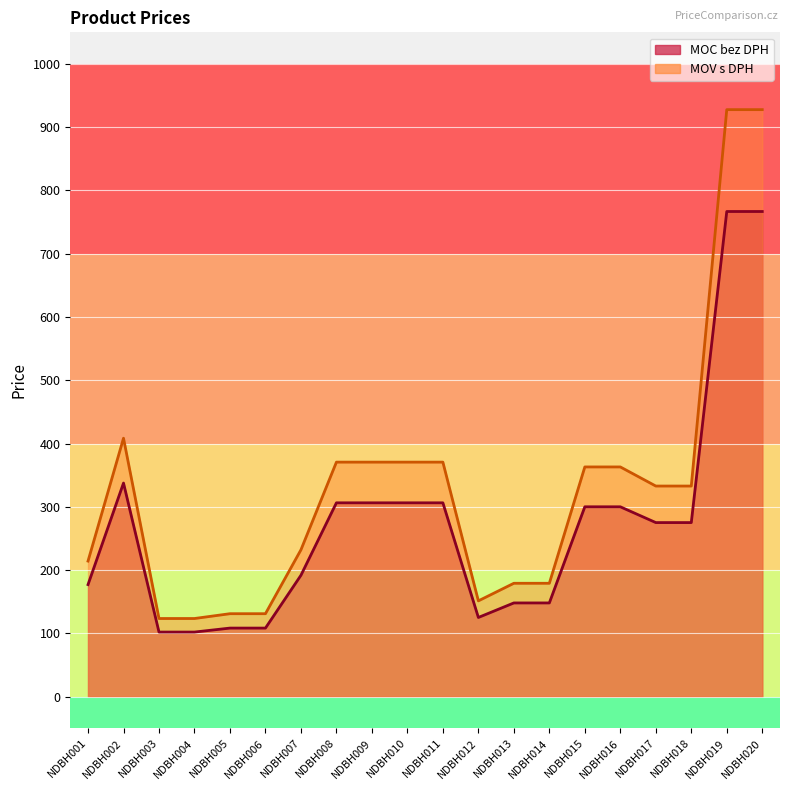

At how many categories does at least one series exceed 621?

2